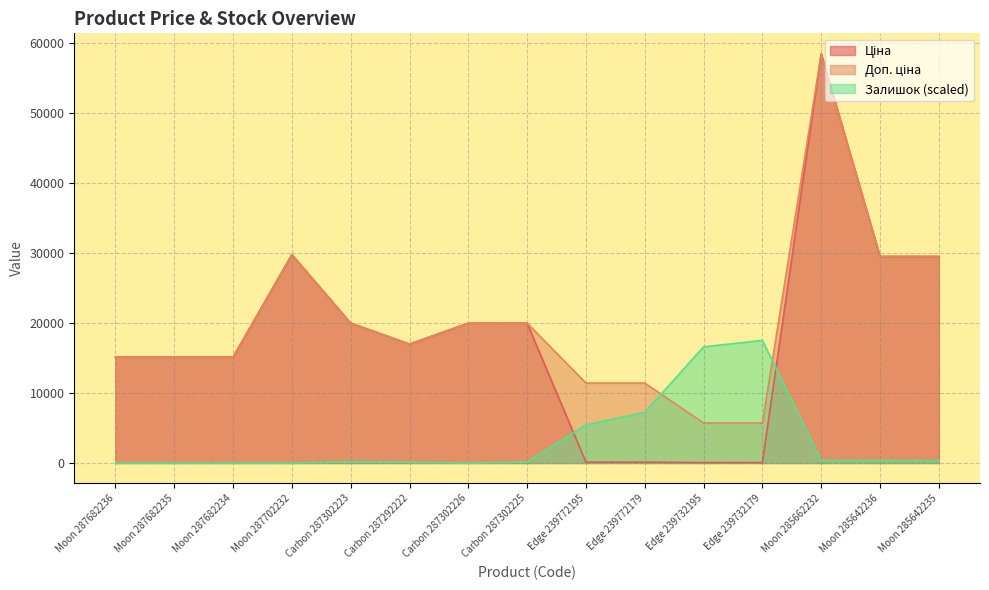

In Залишок, how many points are higher than both neighbors (excluding endpoints)?

2